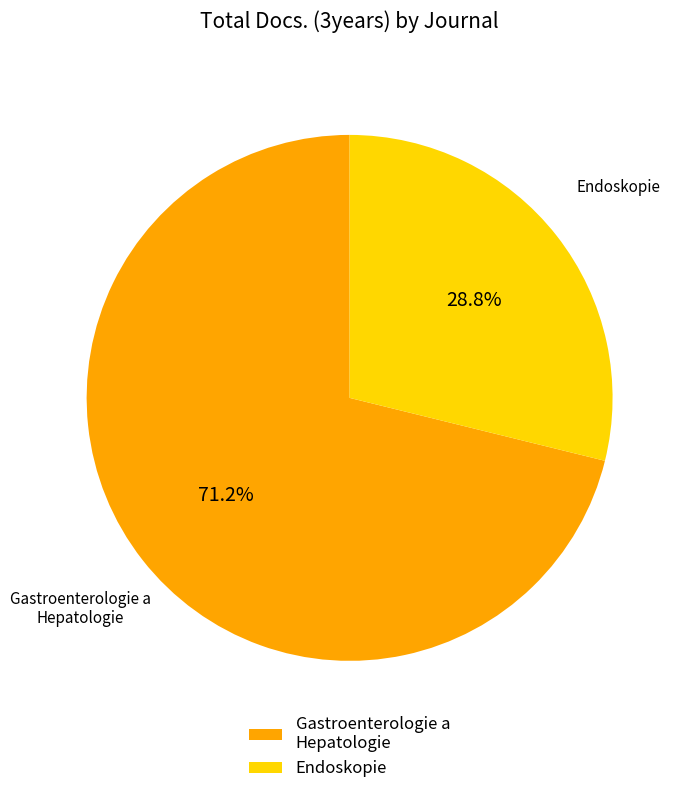

What is the total percentage of Gastroenterologie a Hepatologie and Endoskopie?

100.0%